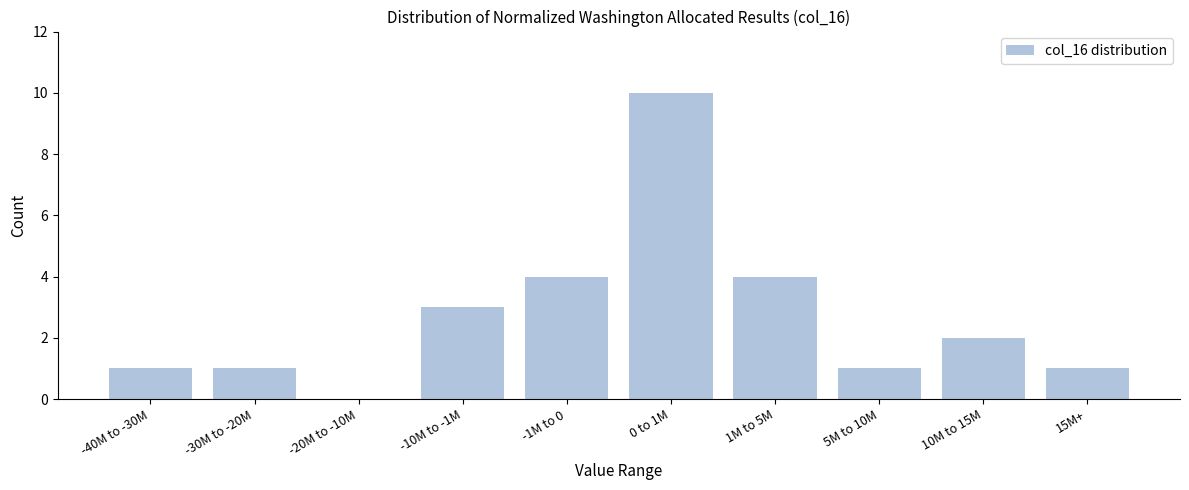

Reading right to left, extract all data points from this chart.

15M+=1	10M to 15M=2	5M to 10M=1	1M to 5M=4	0 to 1M=10	-1M to 0=4	-10M to -1M=3	-20M to -10M=0	-30M to -20M=1	-40M to -30M=1